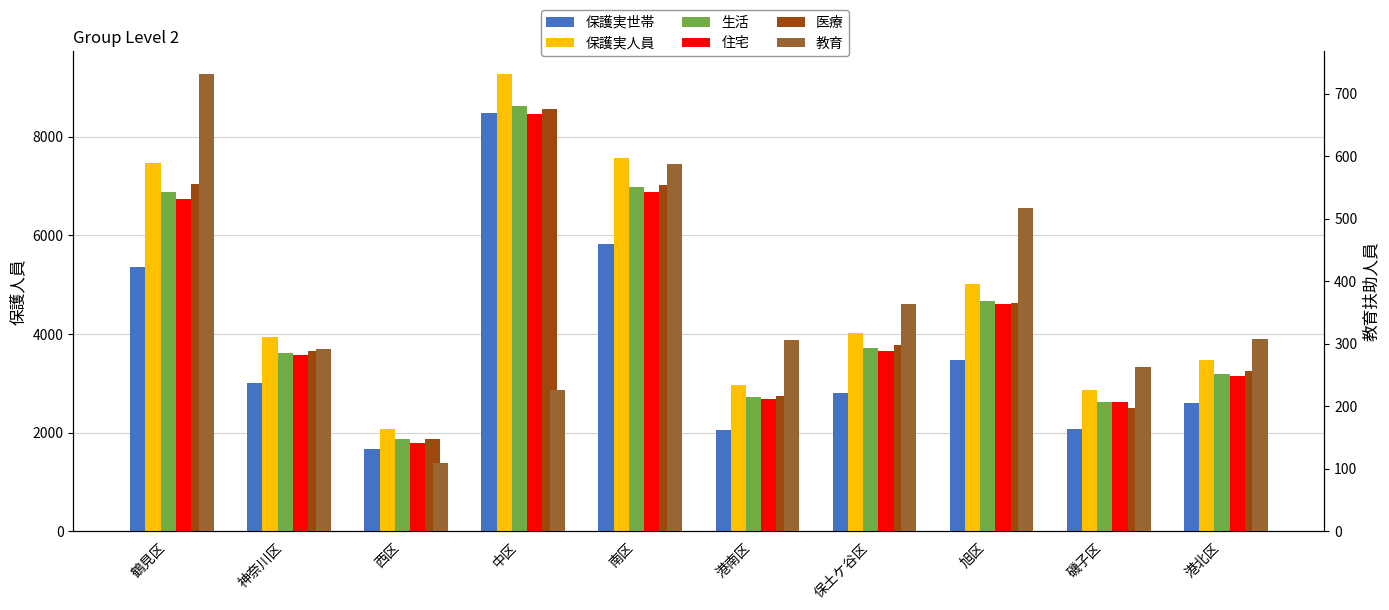

Which series changed the most between 鶴見区 and 港南区?

保護実人員